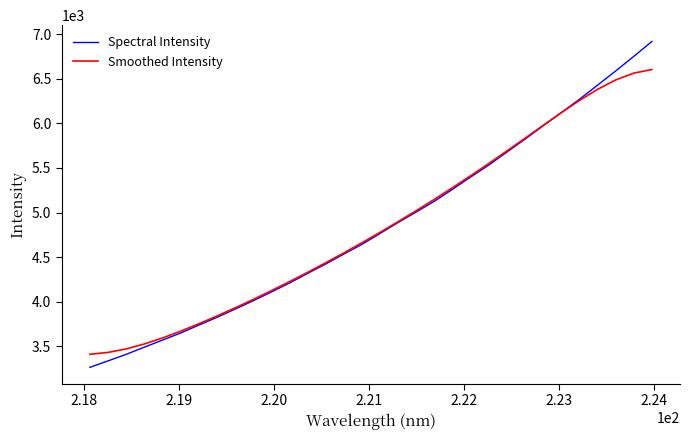

What is the lowest value of the Spectral Intensity series?

3261.4